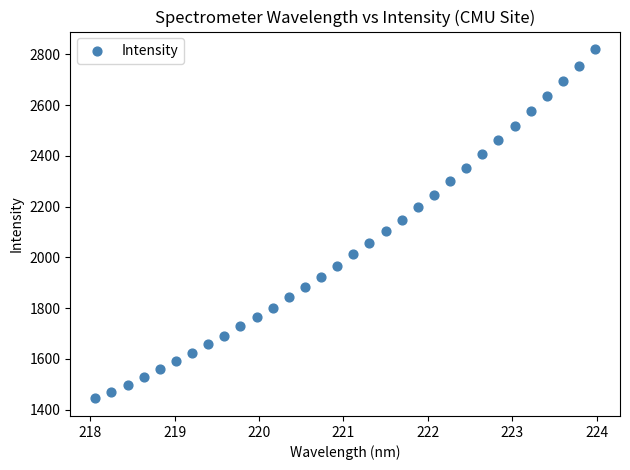

What is the range of X values (max minus min)?

5.9